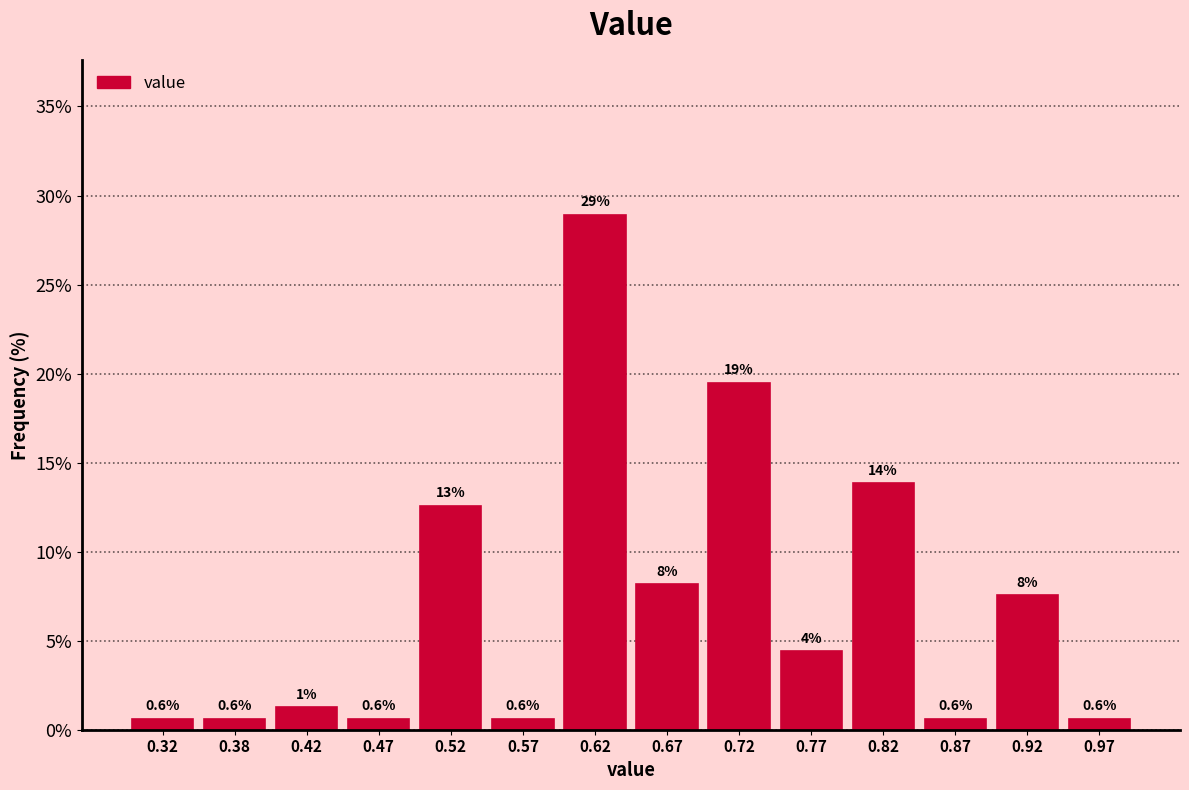

Which range on the x-axis has the tallest bar?

0.60 to 0.65